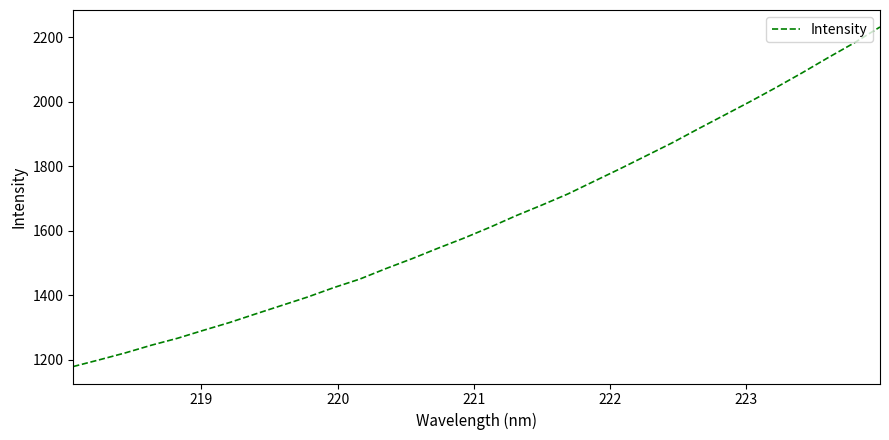

What is the difference between the maximum and minimum values?

1051.9